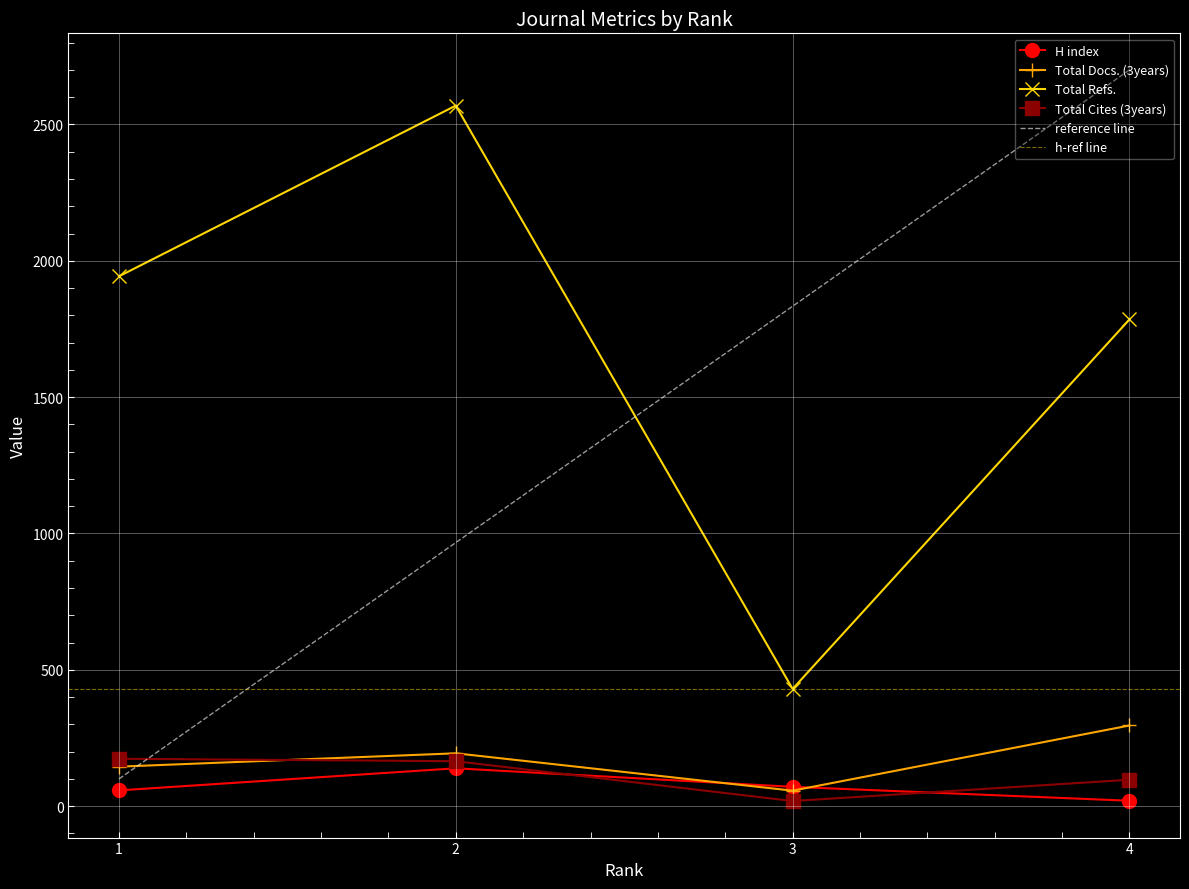

Is it true that H index equals 208 at 2?

False